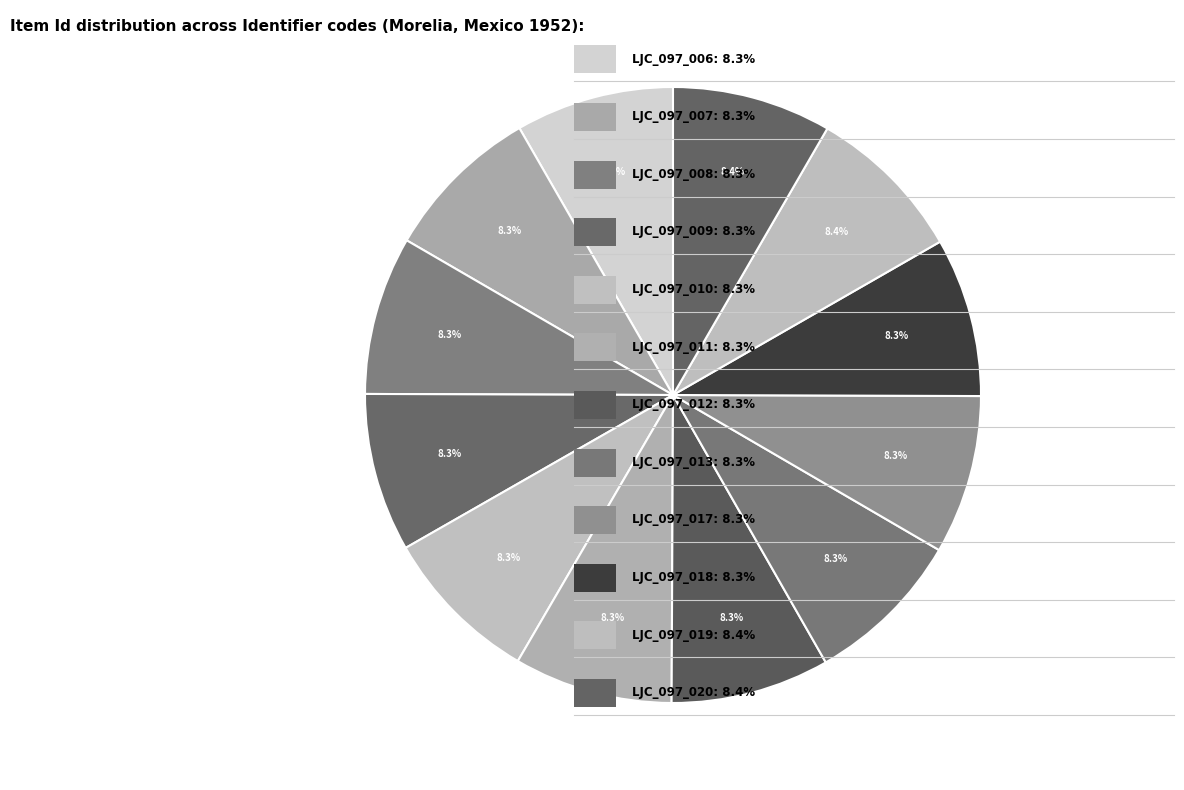

Count the number of slices in the pie.

12